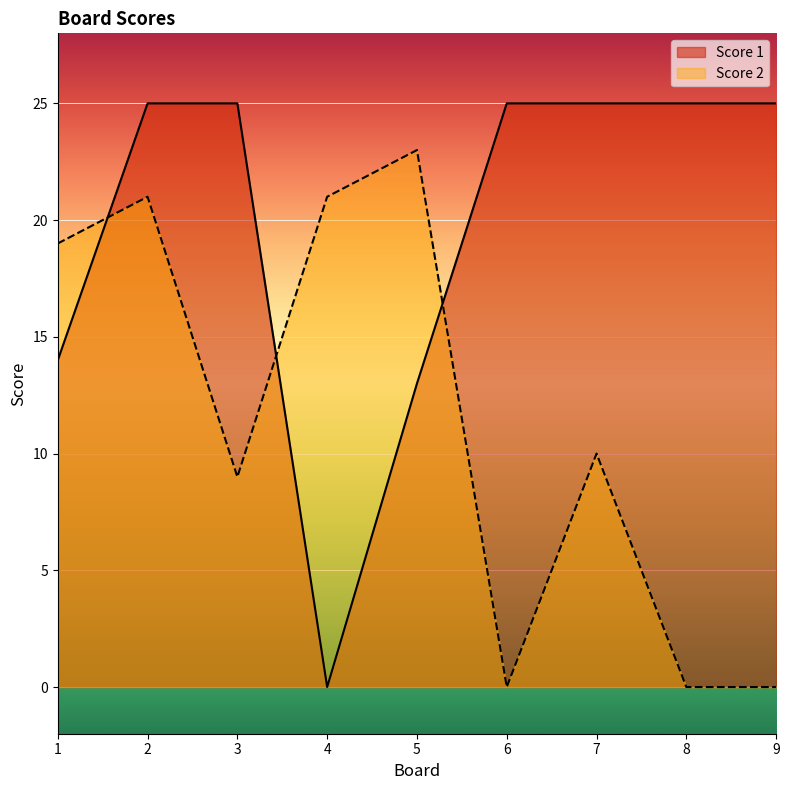

Which series ends up on top after the final intersection of Score 2 and Score 1?

Score 1